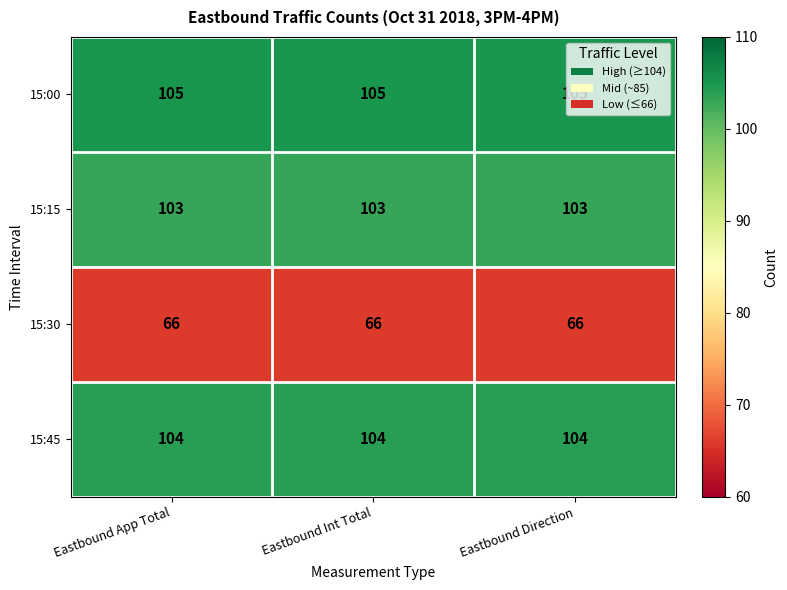

What is the smallest value displayed?

66